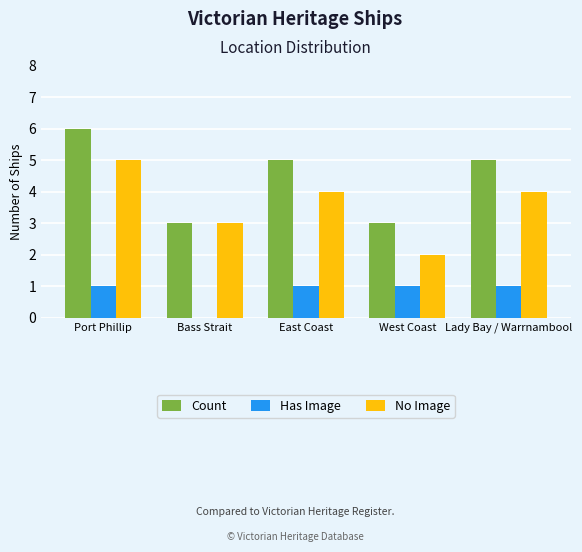

Reading left to right, transcribe all the data shown in this chart.

Count: 6	3	5	3	5
Has Image: 1	0	1	1	1
No Image: 5	3	4	2	4